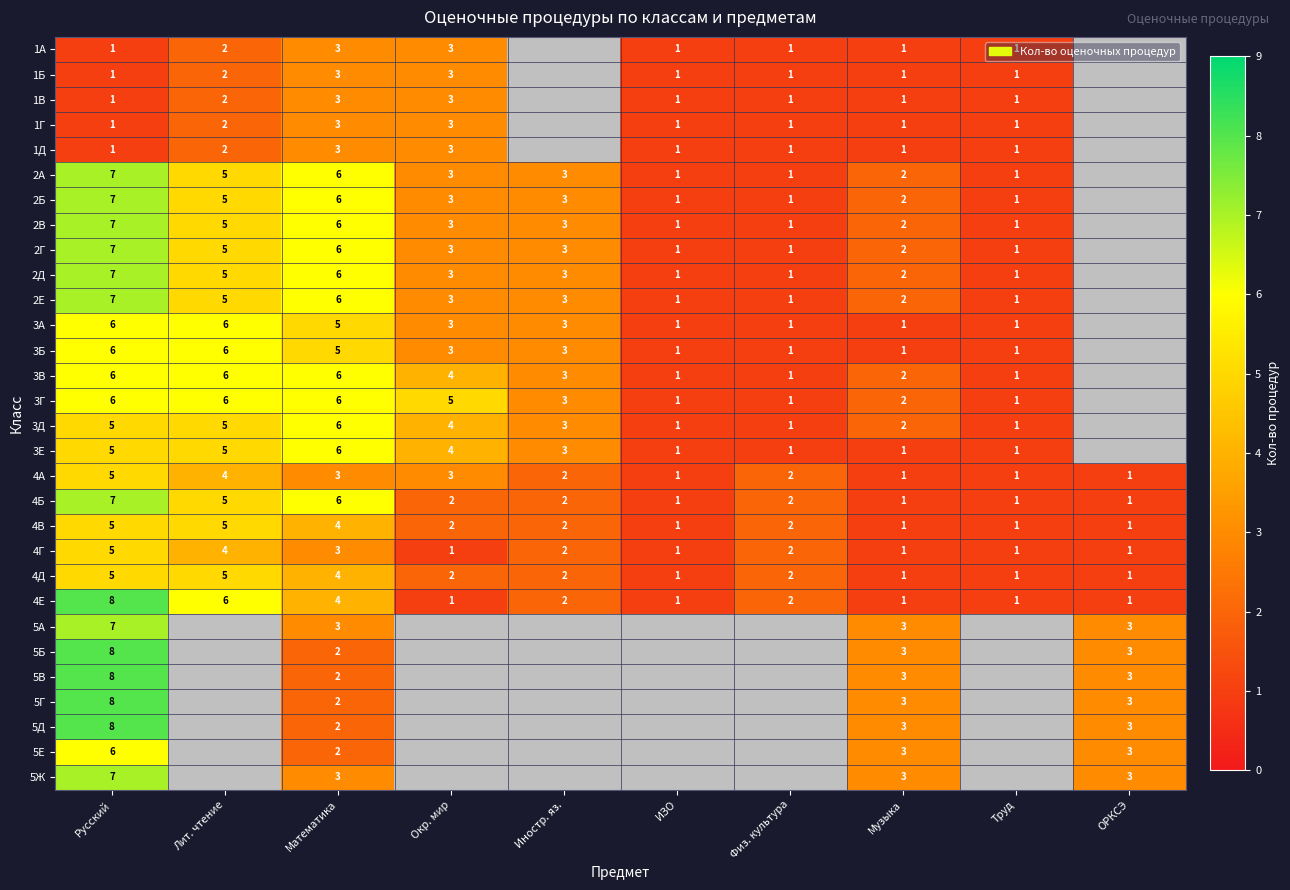

Is it true that 4Б equals 7 at Русский?

True